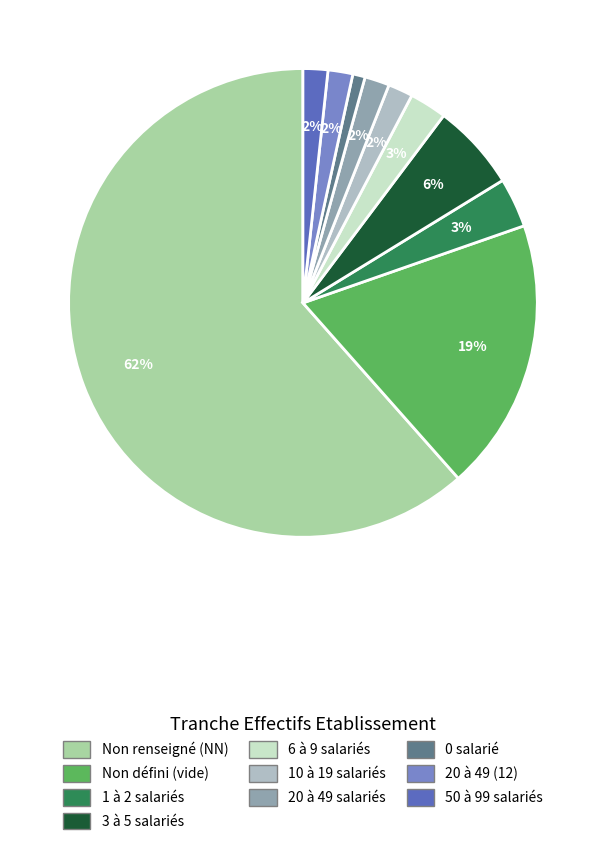

Count the number of slices in the pie.

10